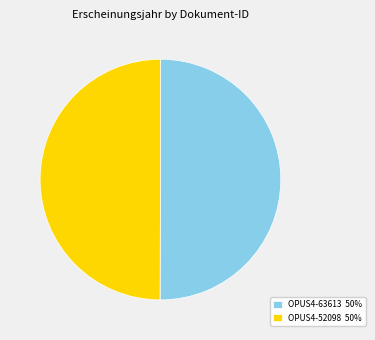

Do OPUS4-63613 50% and OPUS4-52098 50% together represent more than half of the pie?

Yes